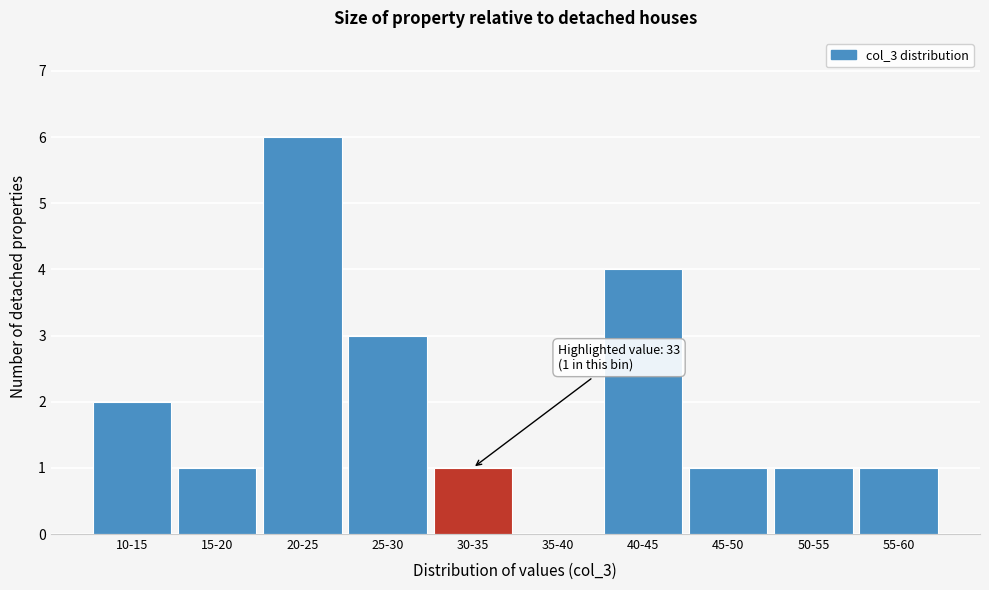

Reading left to right, list all the values displayed in this chart.

10-15=2	15-20=1	20-25=6	25-30=3	30-35=1	35-40=0	40-45=4	45-50=1	50-55=1	55-60=1